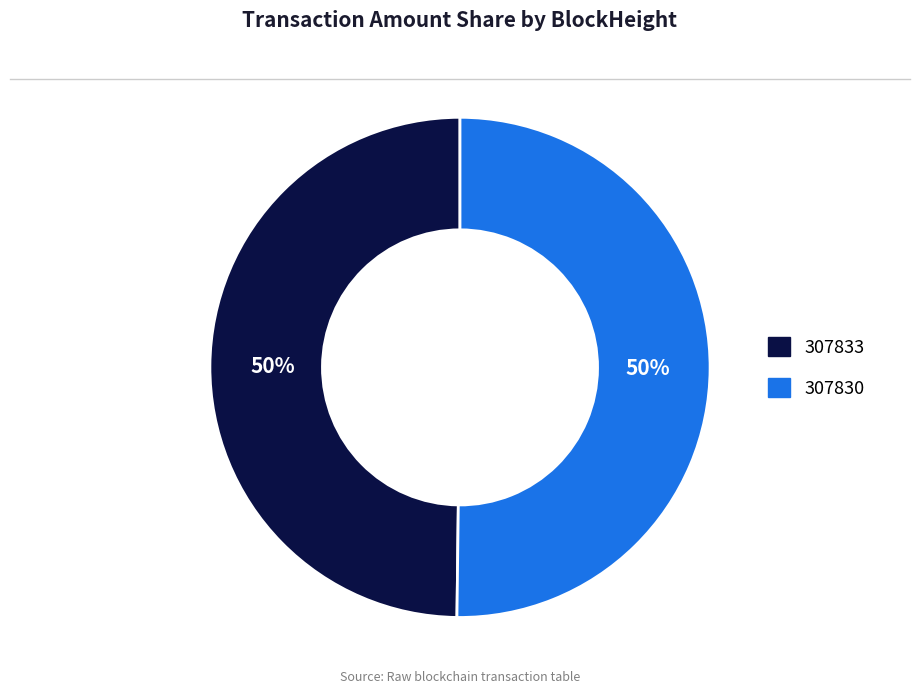

Is it true that 307830 is 99% of the pie?

False